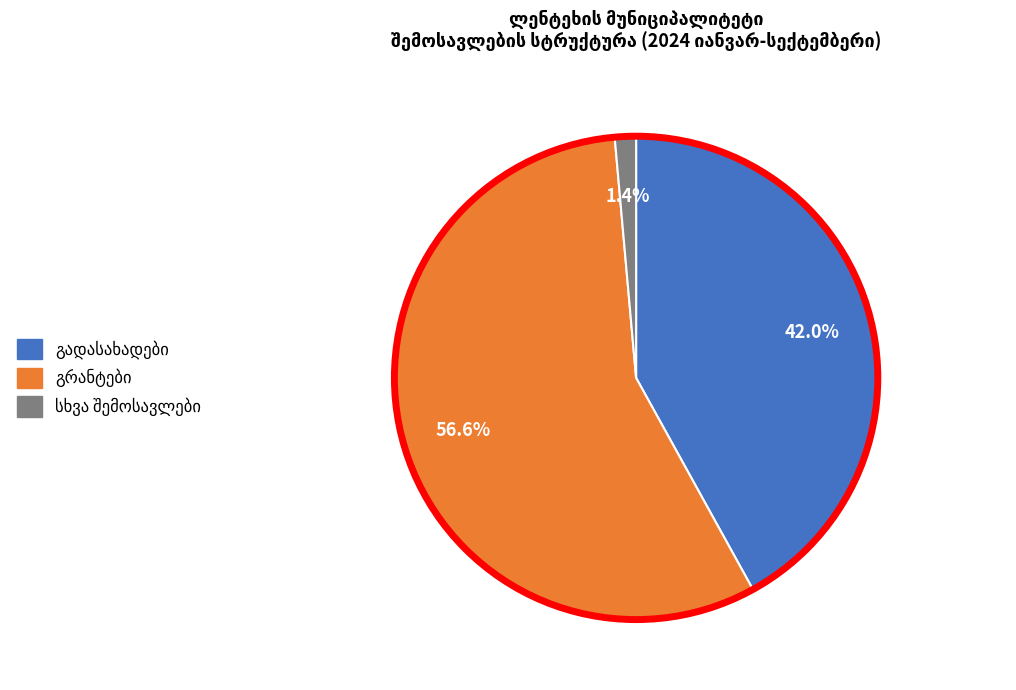

Is there any slice that represents more than half of the pie?

Yes